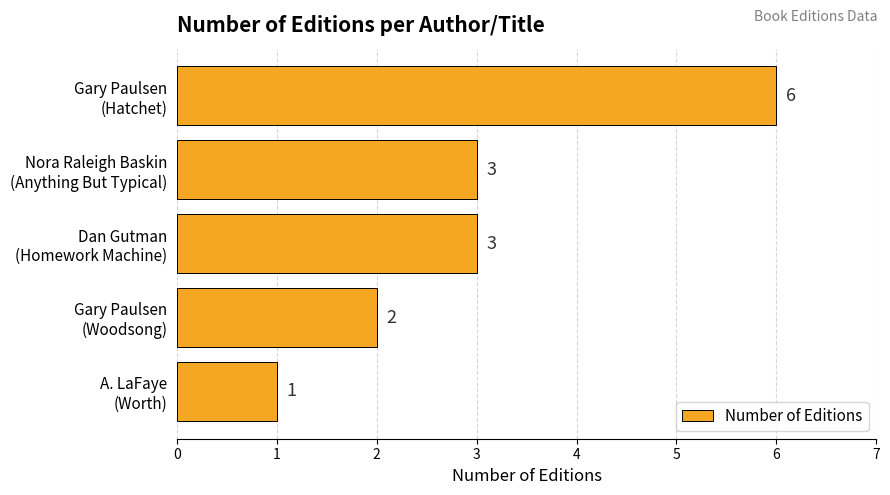

What is the greatest value displayed?

6